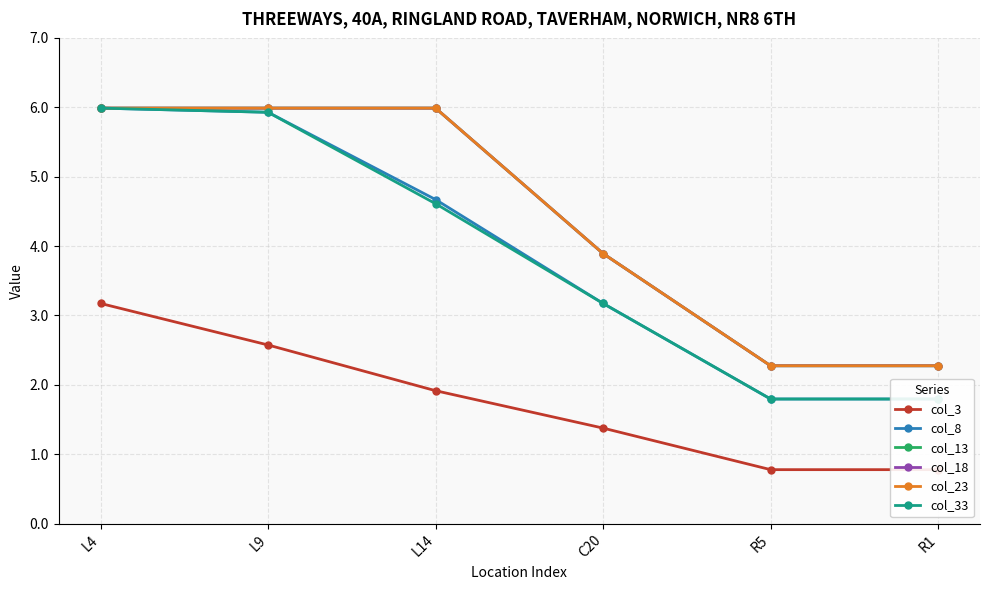

Rank the series at L9 from highest to lowest value.

col_13, col_18, col_23, col_8, col_33, col_3